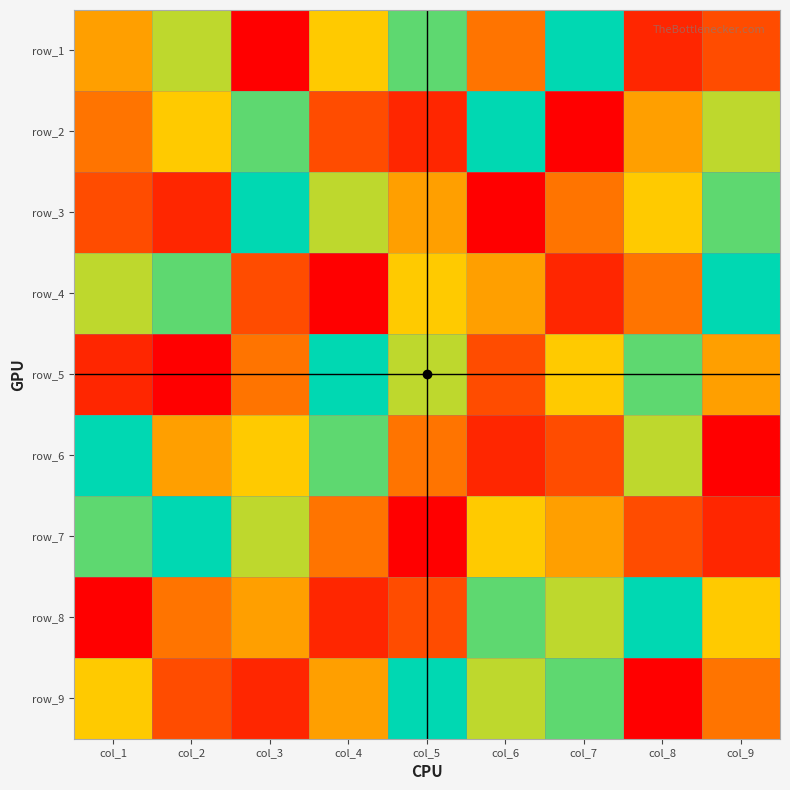

Which category has the lowest value in the row_6 series?

col_9